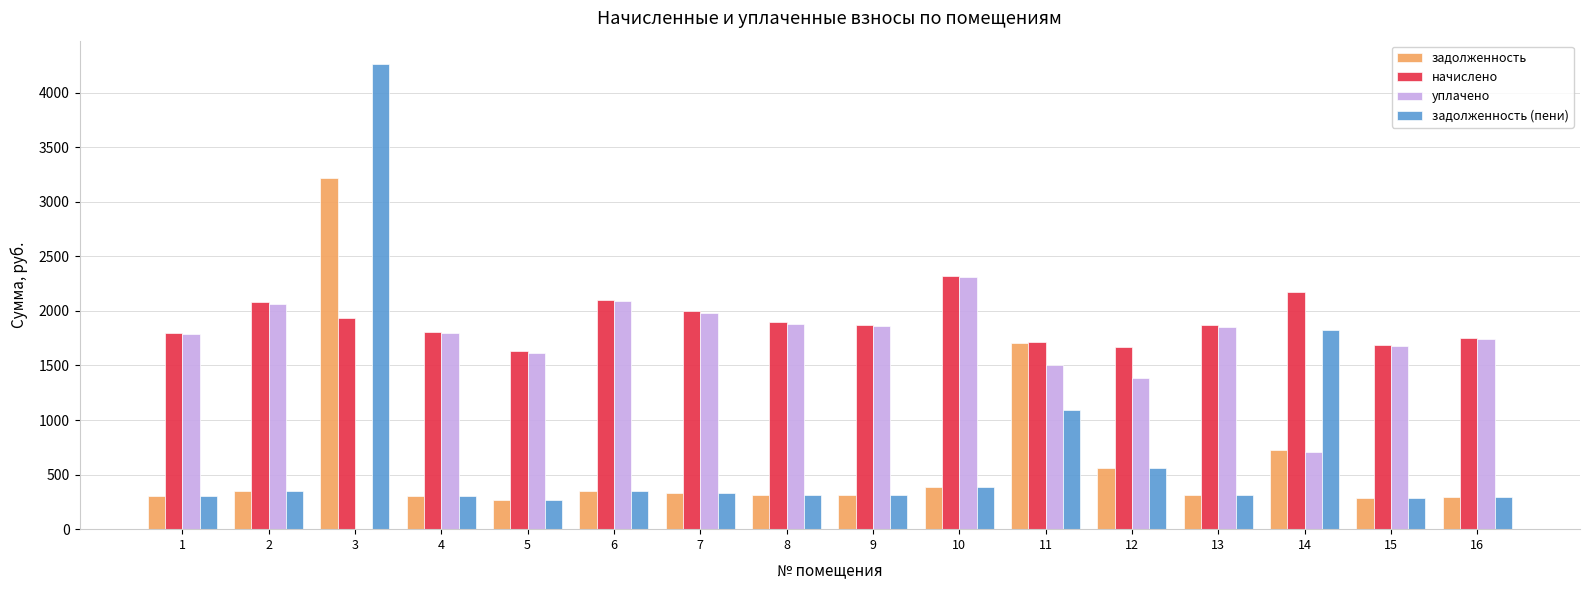

What is the greatest value displayed?

4262.8